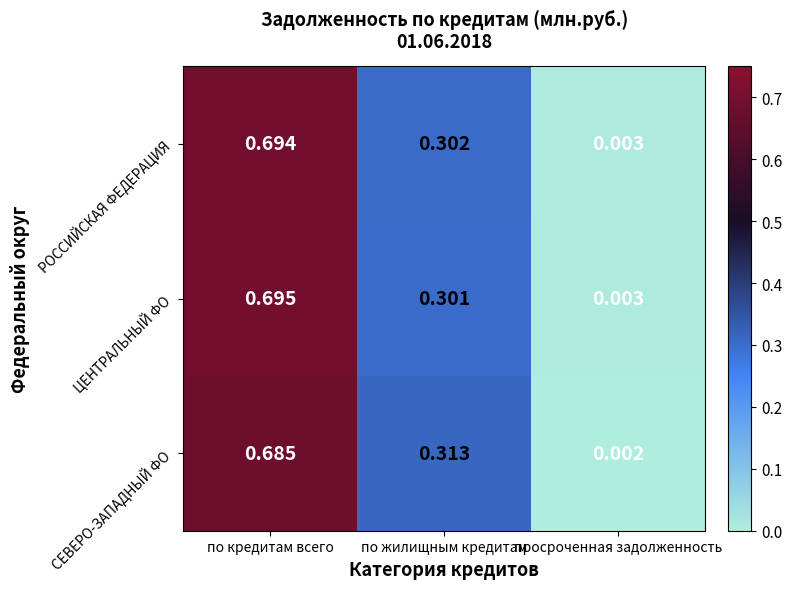

Which series has the largest range (max minus min)?

ЦЕНТРАЛЬНЫЙ ФО